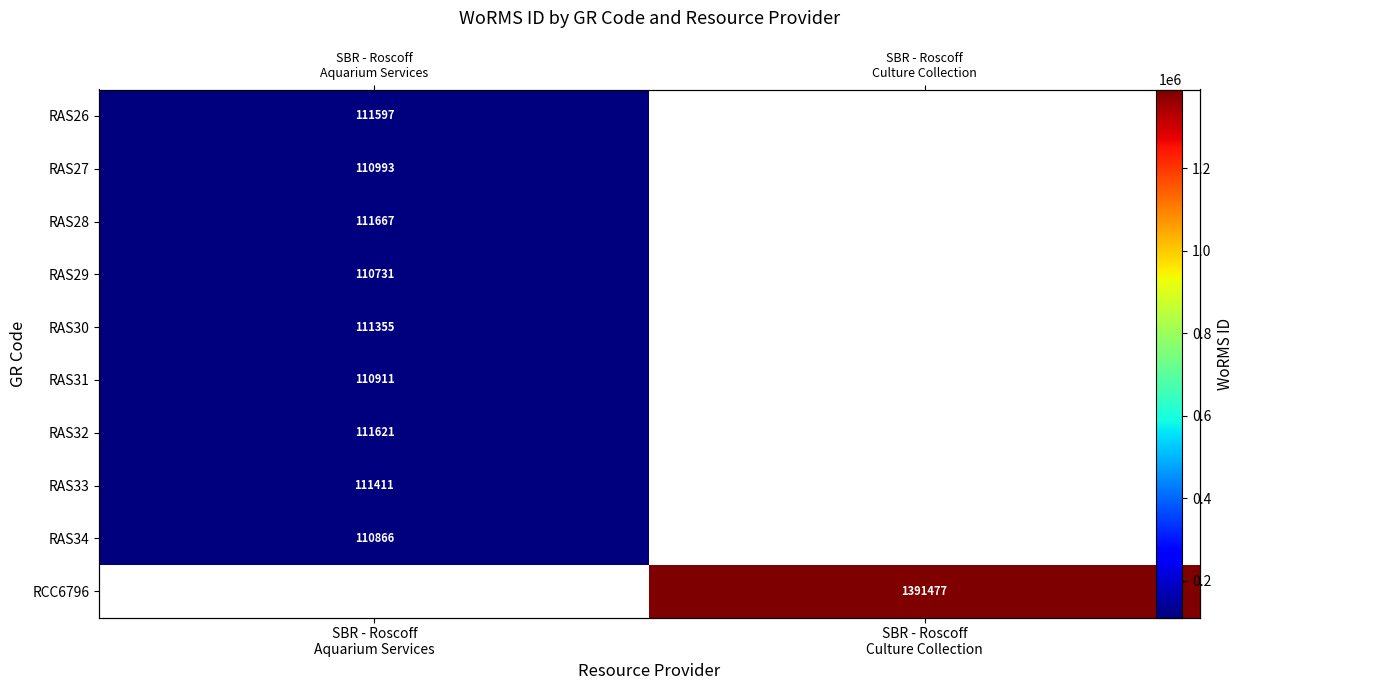

What is the minimum value shown in the chart?

110731.0